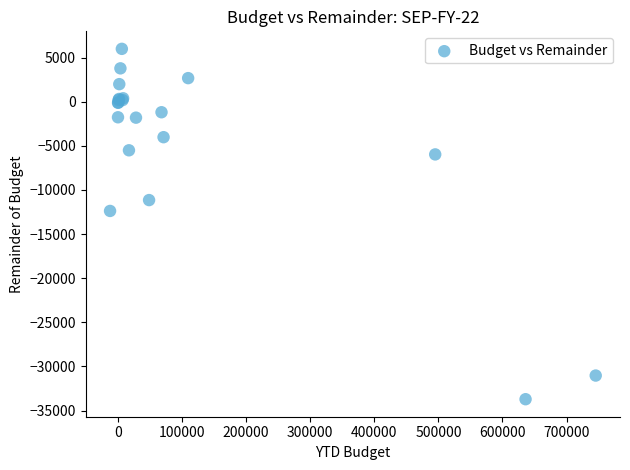

What Y value in the scatter plot is closest to -13858?

-12375.0